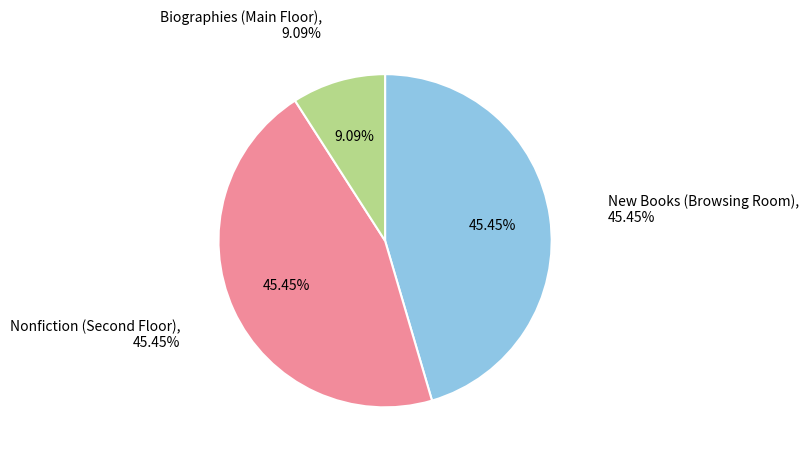

To the nearest percent, what is the difference between the Biographies (Main Floor) and New Books (Browsing Room) slice percentages?

36%